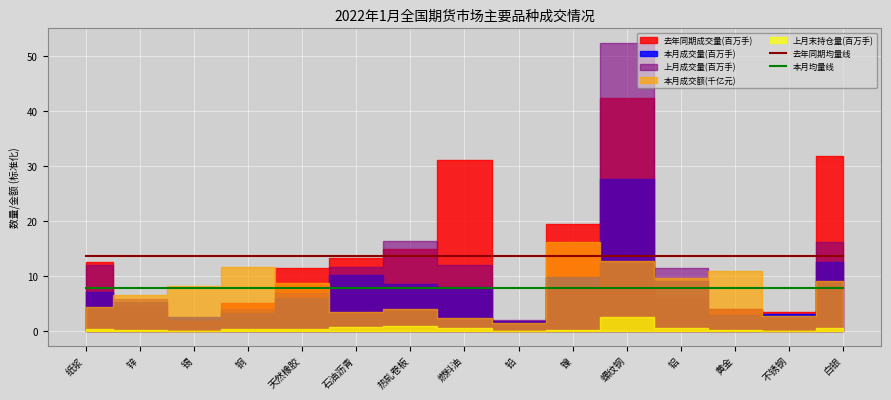

What is the label of the 4th point from the left?

铜